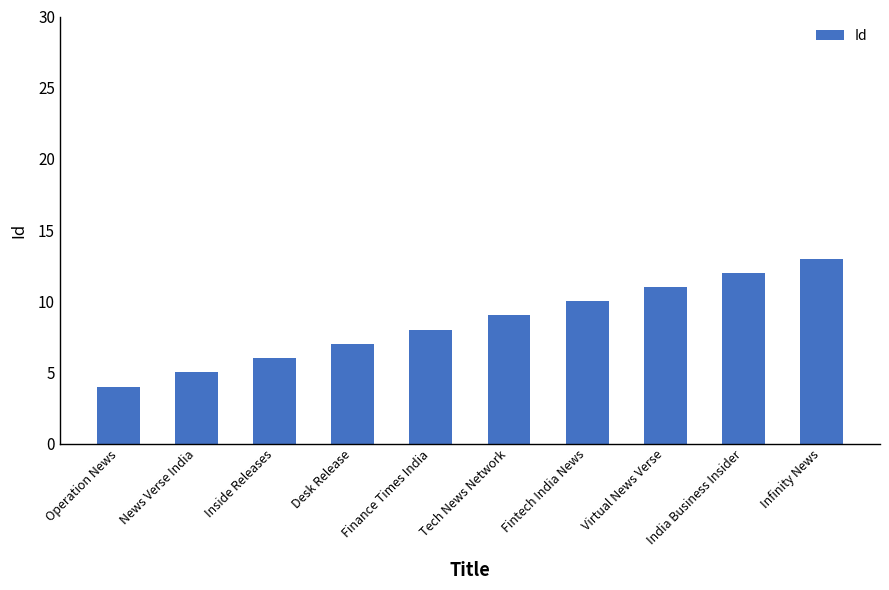

What is the difference between the maximum and minimum values?

9